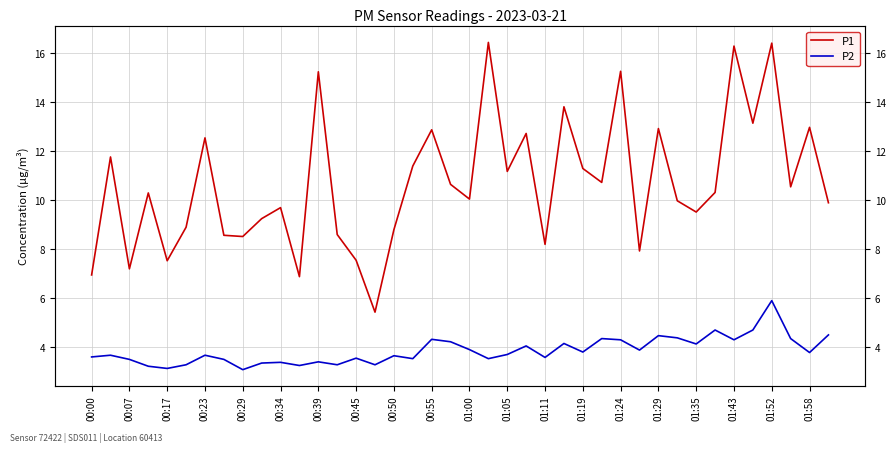

Reading left to right, list all the values displayed in this chart.

P1: 7.0	11.8	7.2	10.3	7.5	8.9	12.6	8.6	8.5	9.2	9.7	6.9	15.2	8.6	7.5	5.4	8.8	11.4	12.9	10.7	10.1	16.4	11.2	12.7	8.2	13.8	11.3	10.7	15.3	7.9	12.9	10.0	9.5	10.3	16.3	13.2	16.4	10.6	13.0	9.9
P2: 3.6	3.7	3.5	3.2	3.1	3.3	3.7	3.5	3.1	3.4	3.4	3.2	3.4	3.3	3.5	3.3	3.6	3.5	4.3	4.2	3.9	3.5	3.7	4.0	3.6	4.2	3.8	4.3	4.3	3.9	4.5	4.4	4.1	4.7	4.3	4.7	5.9	4.3	3.8	4.5